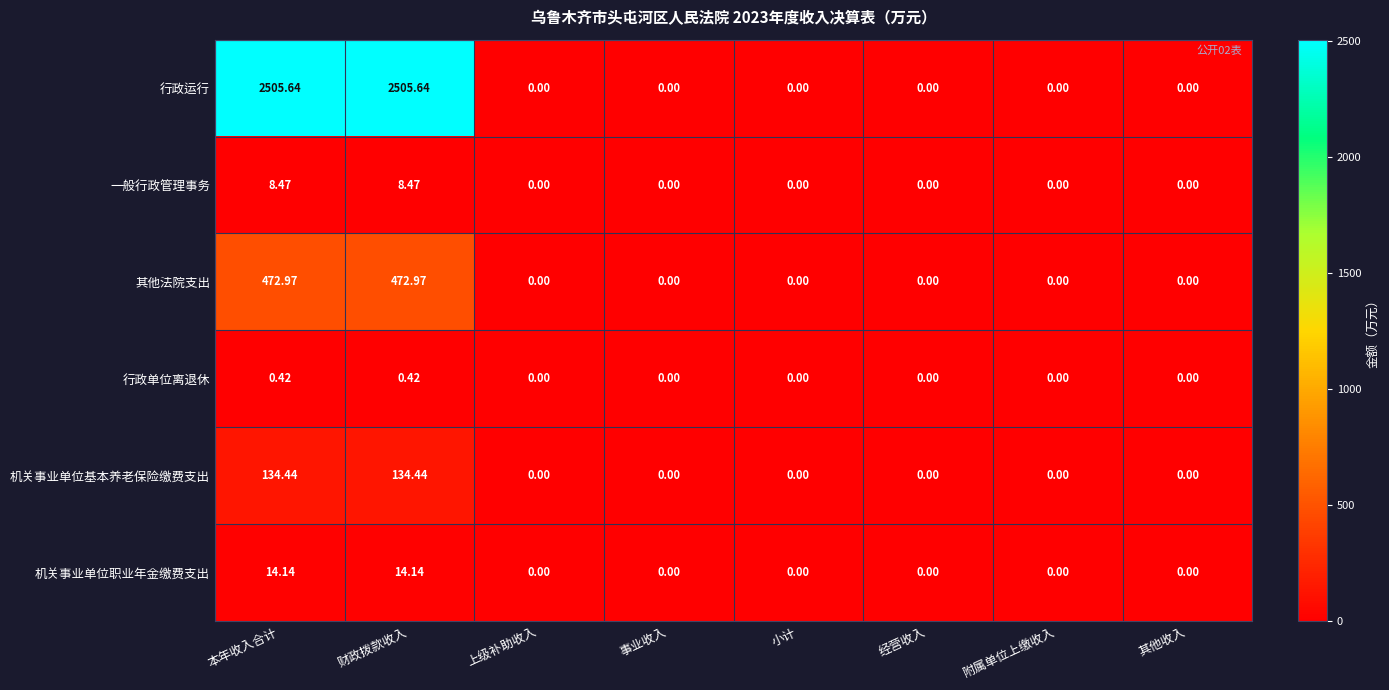

Rank the series by their maximum value, from highest to lowest.

行政运行, 其他法院支出, 机关事业单位基本养老保险缴费支出, 机关事业单位职业年金缴费支出, 一般行政管理事务, 行政单位离退休